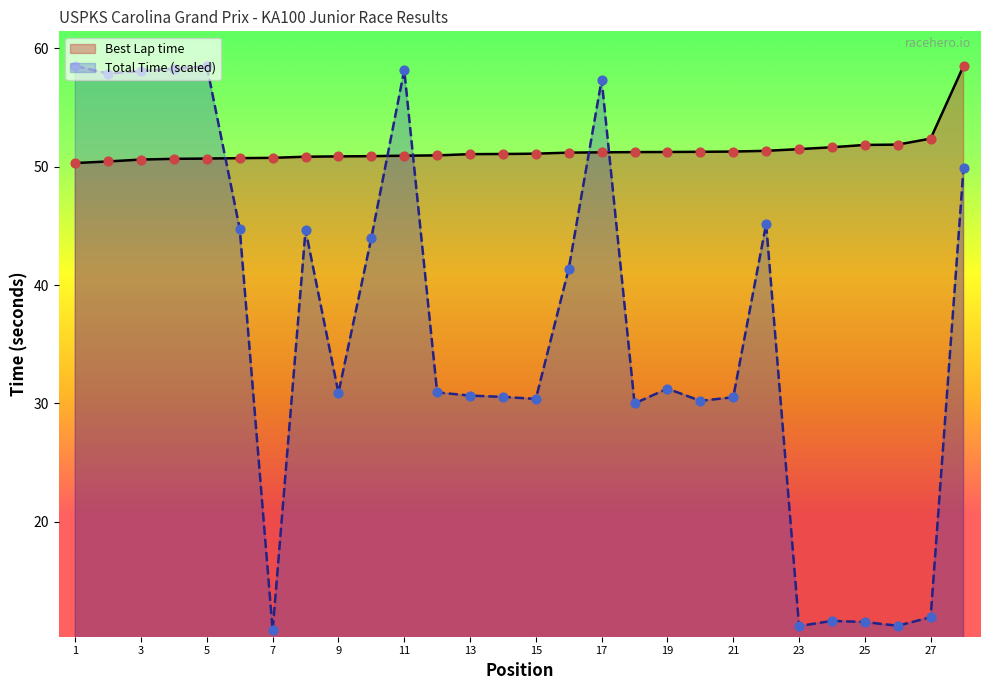

Is the value of Best Lap time at Alexander Gonzales greater than the value of Total Time at Austin Olds?

Yes